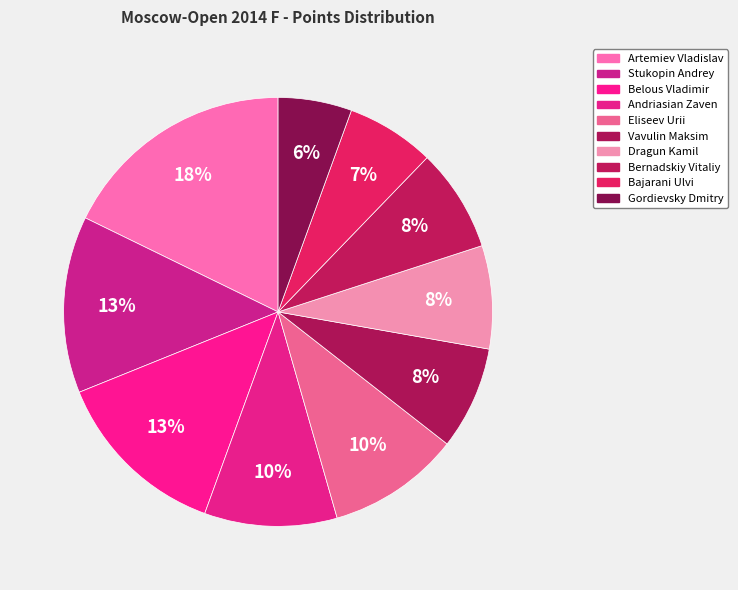

What portion of the pie excludes Vavulin Maksim?

92.2%